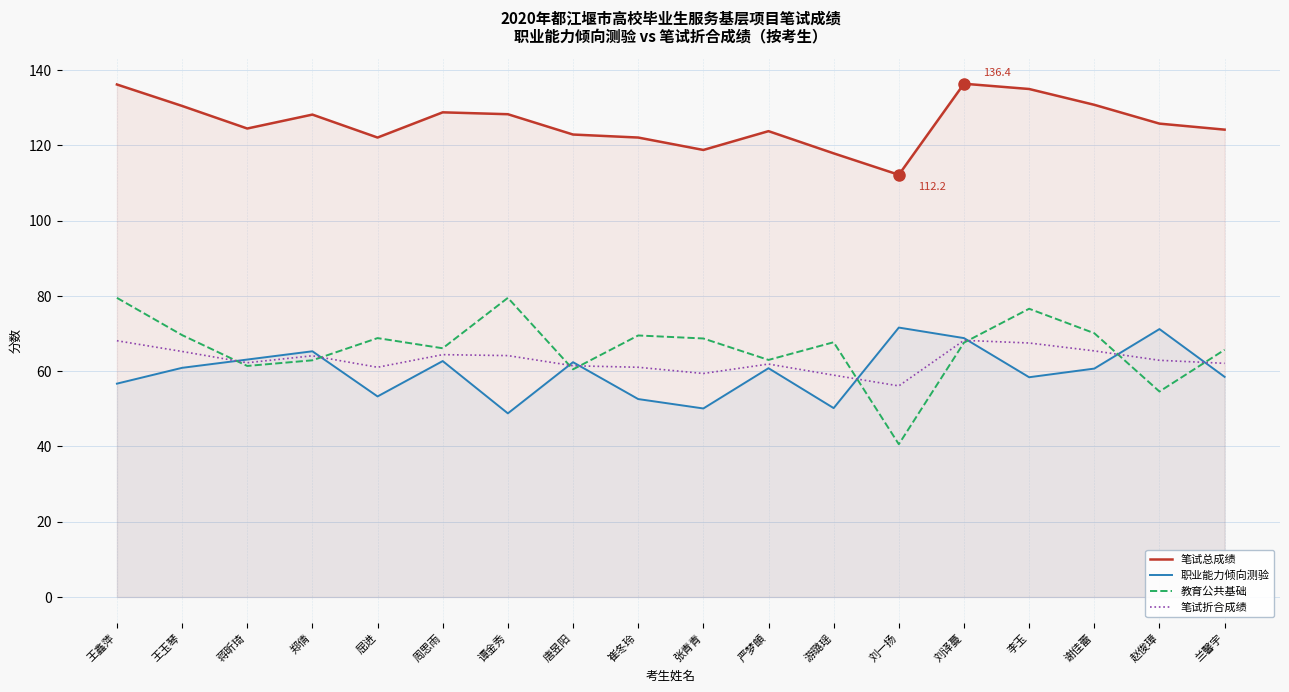

True or false: 教育公共基础 and 职业能力倾向测验 cross at least once.

True